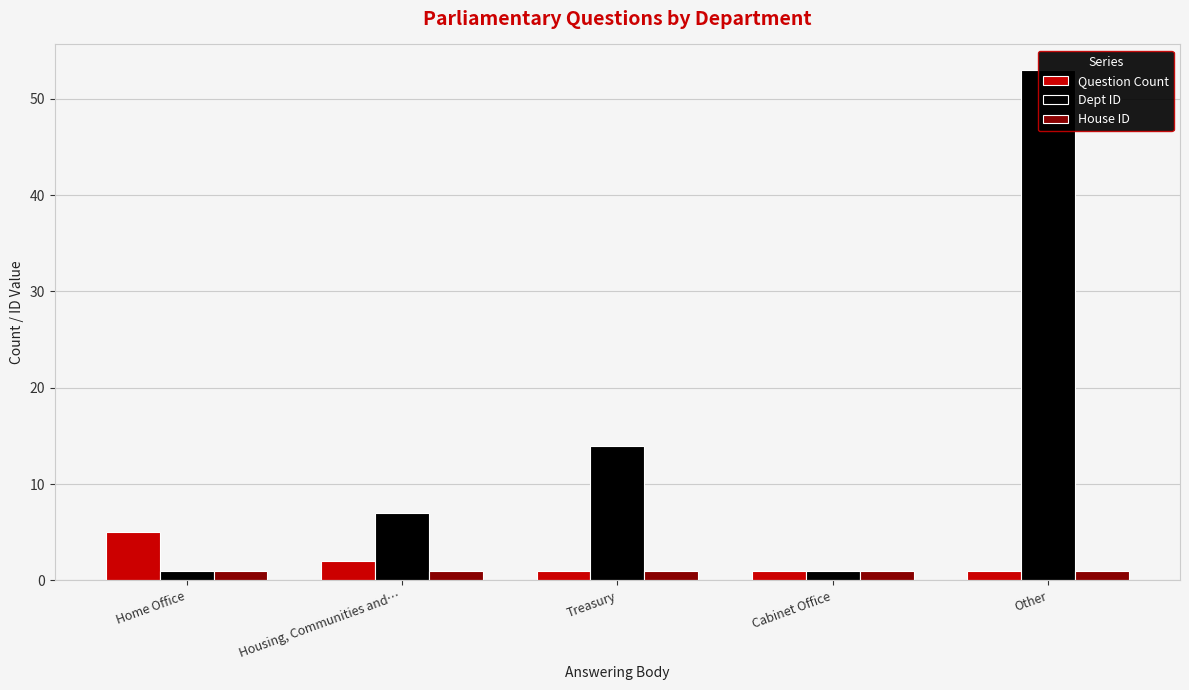

Reading left to right, transcribe all the data shown in this chart.

Question Count: 5	2	1	1	1
Dept ID: 1	7	14	1	53
House ID: 1	1	1	1	1